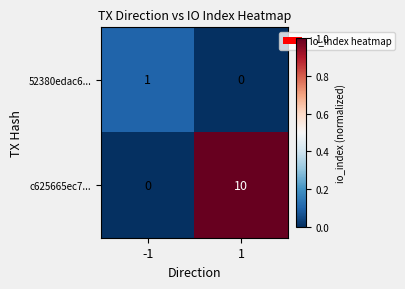

What is the maximum value shown in the chart?

10